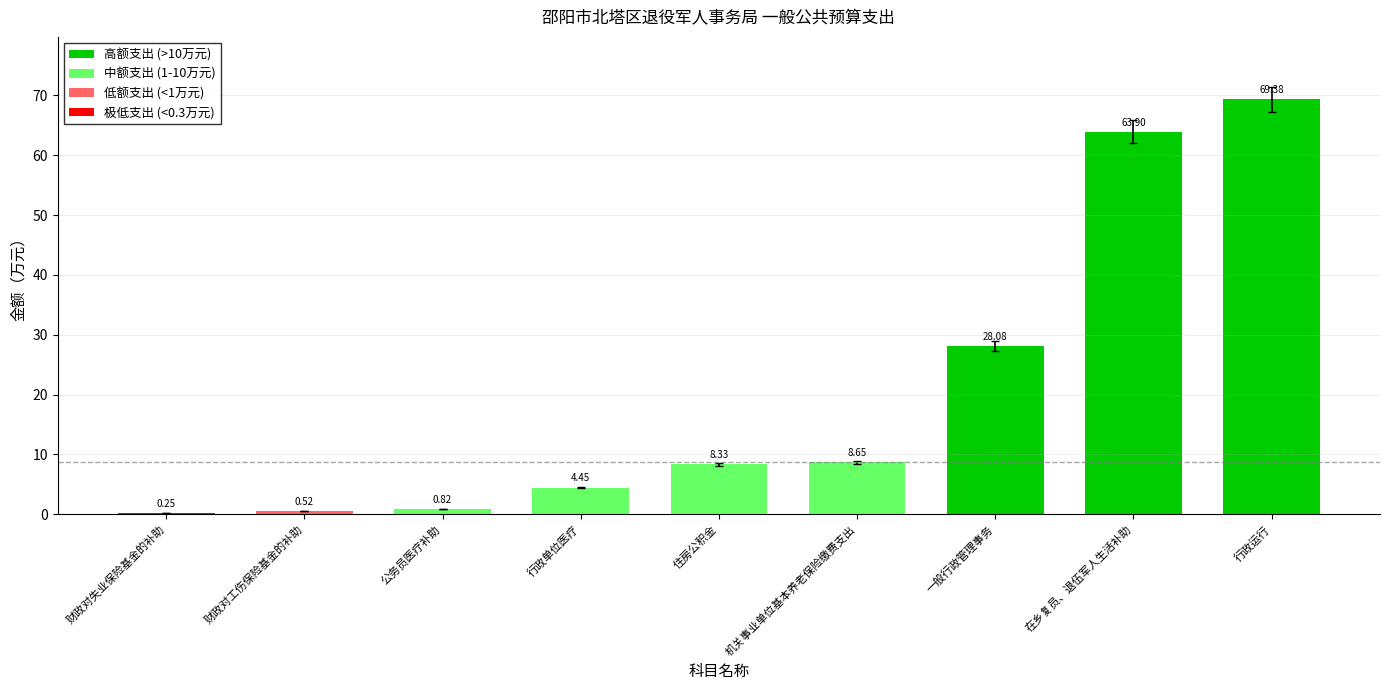

The chart shows a value of 3.8 at 住房公积金. True or false?

False